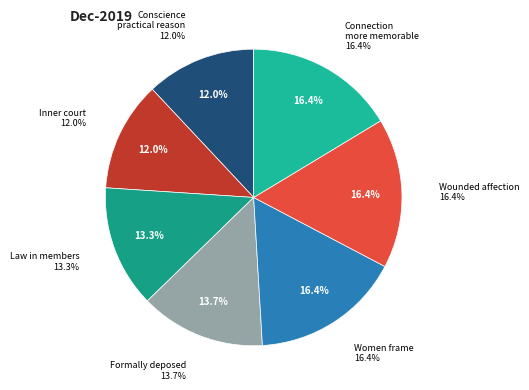

Which category has the biggest portion of the pie?

But a connection more memorable